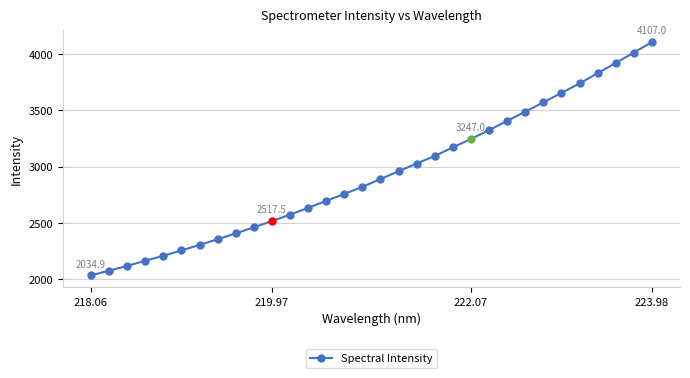

What is the difference between the maximum and minimum values?

2072.1